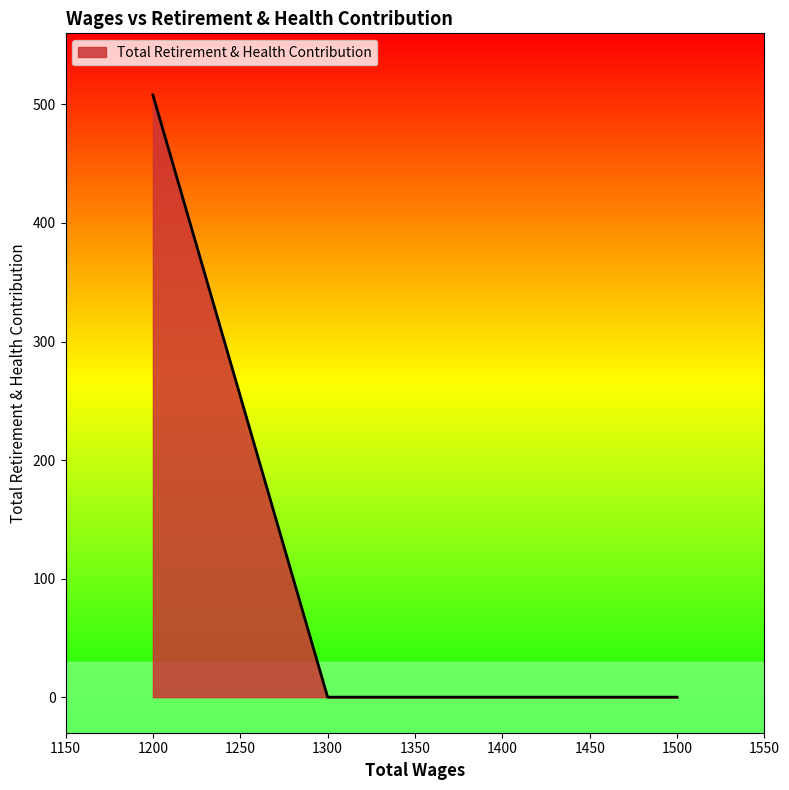

How many lines are shown in the chart?

1